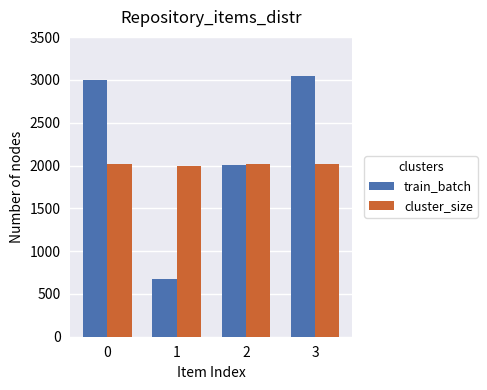

Is it true that cluster_size equals 2022 at 0?

True